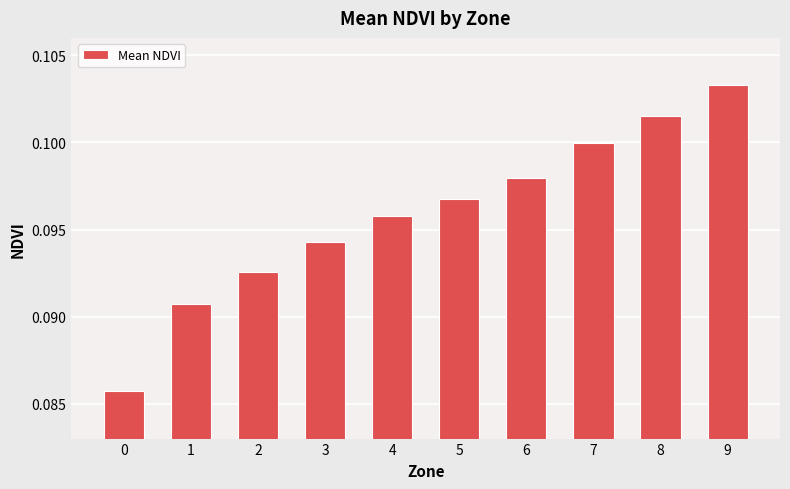

List the labels in order of value, smallest first.

0, 1, 2, 3, 4, 5, 6, 7, 8, 9